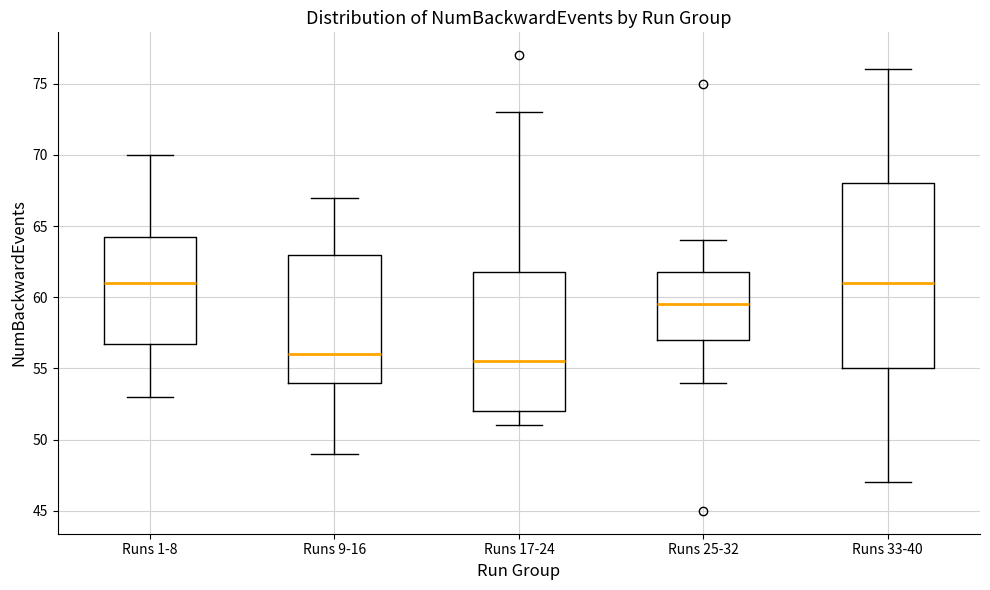

Reading left to right, read every box against the y-axis: the position of its median line, the range the box covers, and the ends of its whiskers. The values are not printed on the chart, so give them approximately, as read against the axis.

Runs 1-8: median 61.0, box 57.0 to 64.5, whiskers 53.0 to 70.0
Runs 9-16: median 56.0, box 54.0 to 63.0, whiskers 49.0 to 67.0
Runs 17-24: median 55.5, box 52.0 to 62.0, whiskers 51.0 to 73.0
Runs 25-32: median 59.5, box 57.0 to 62.0, whiskers 54.0 to 64.0
Runs 33-40: median 61.0, box 55.0 to 68.0, whiskers 47.0 to 76.0